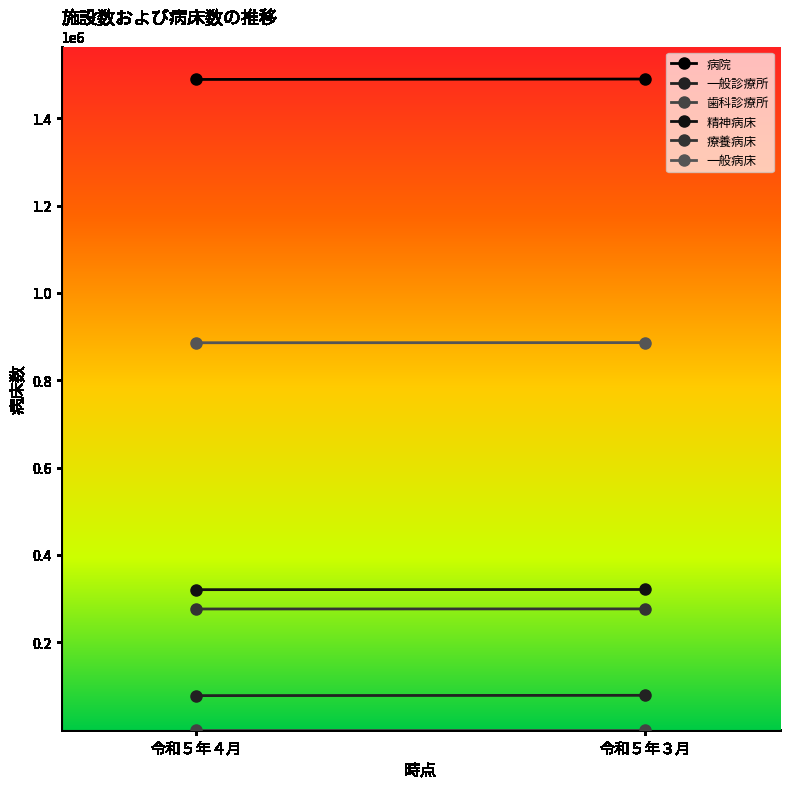

Which series changed the most between 令和５年４月 and 令和５年３月?

病院